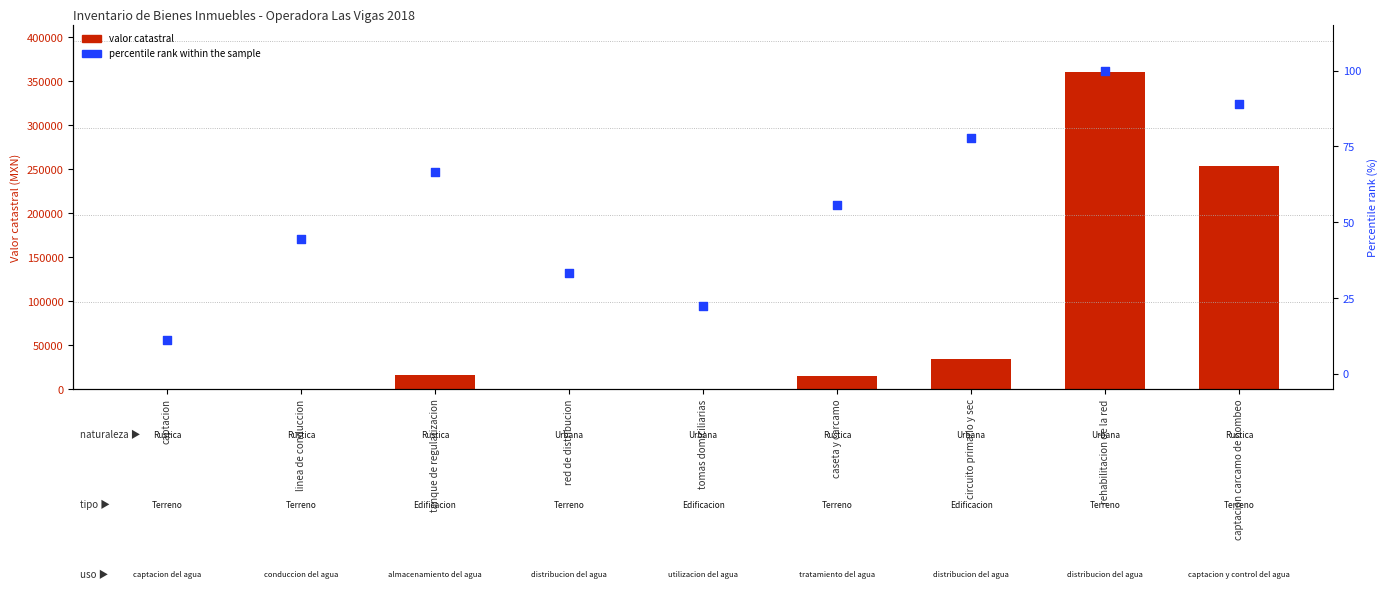

What are all the series names shown in the legend?

Valor catastral, percentile rank within the sample